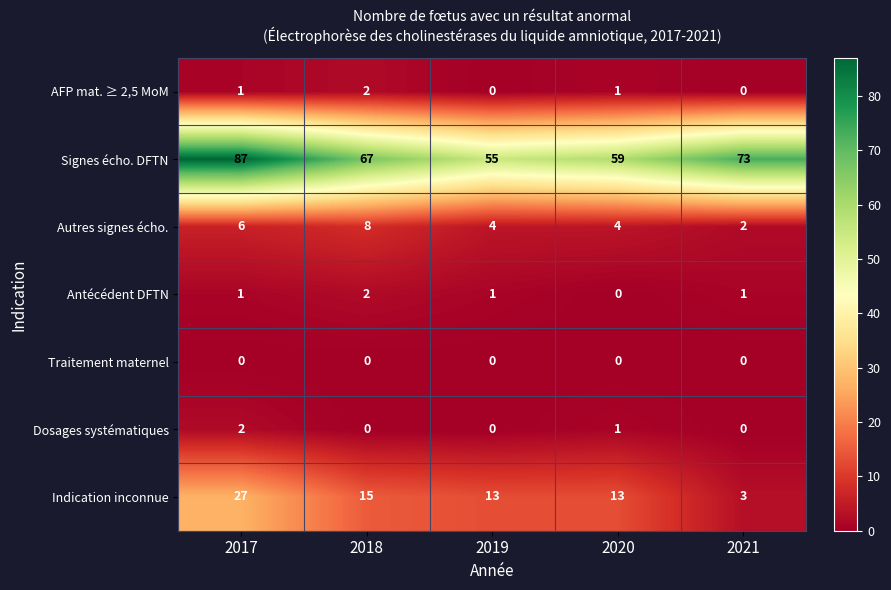

At which label does Autres signes écho. first exceed 4?

2017